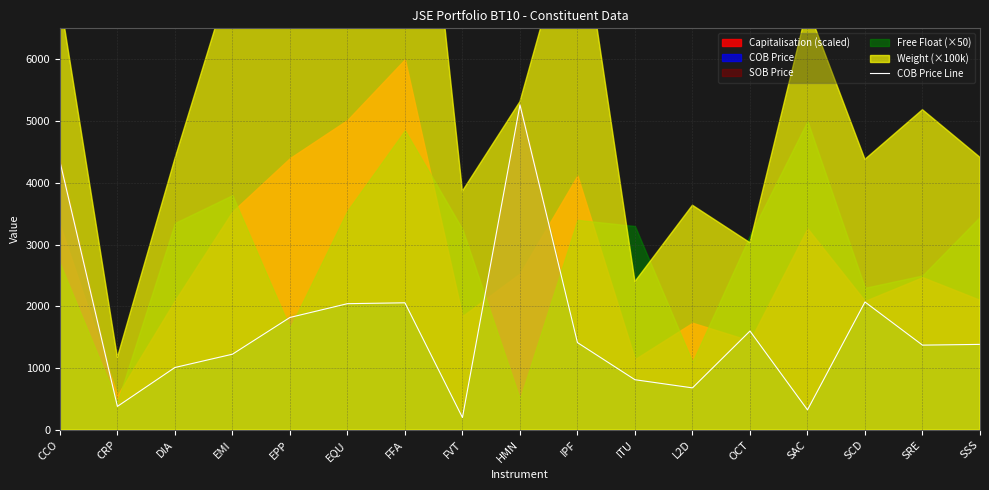

True or false: there are more than 1 points higher than both neighbors.

True